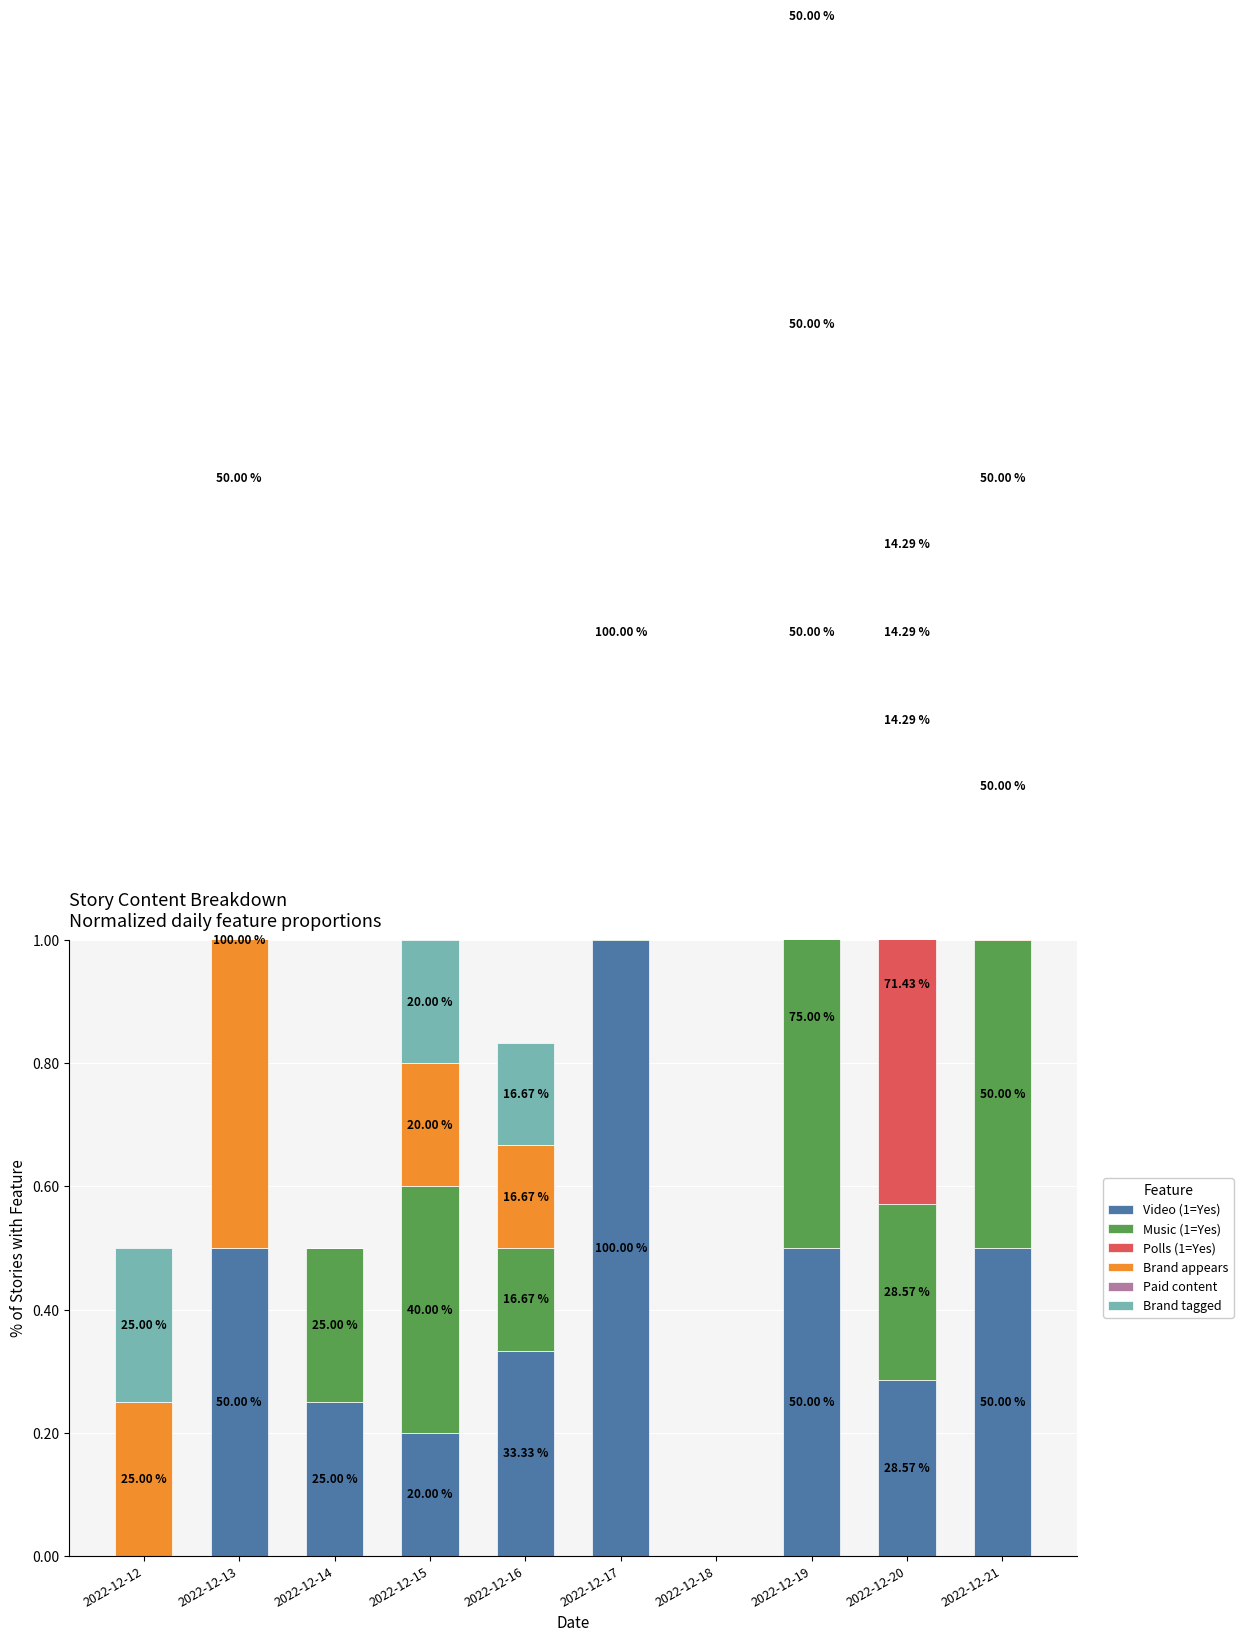

Are the bars horizontal?

No